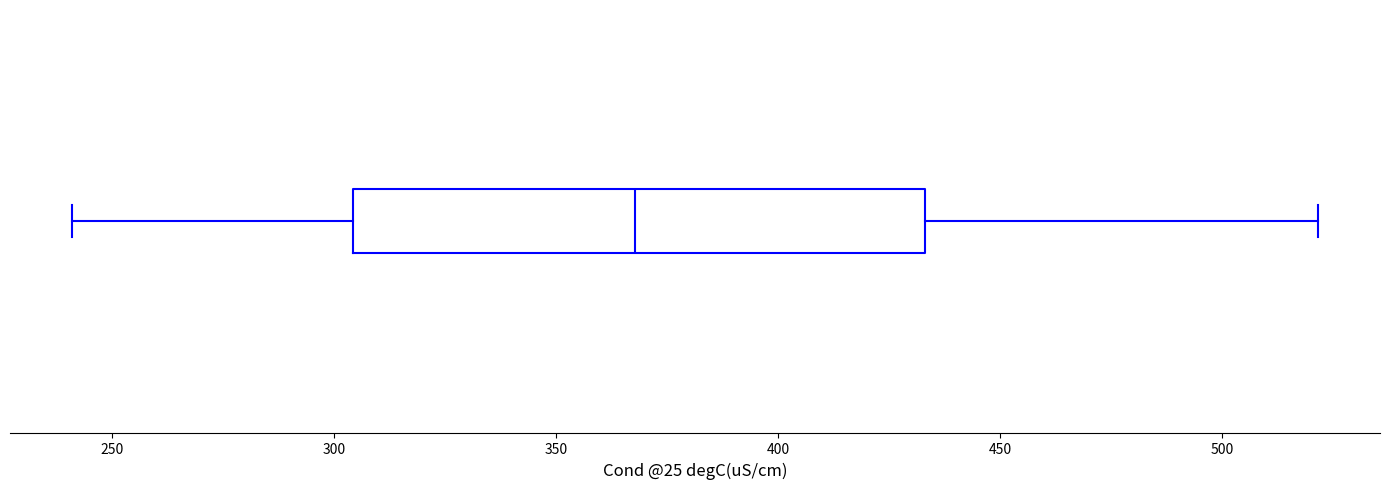

Where does the left whisker of the box end on the x-axis? The values are not printed on the chart, so give them approximately, as read against the axis.

240